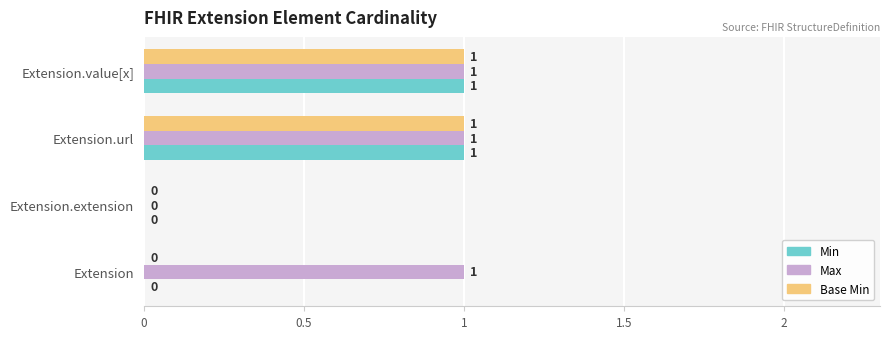

Is the value of Max at Extension.extension greater than the value of Base Min at Extension.url?

No